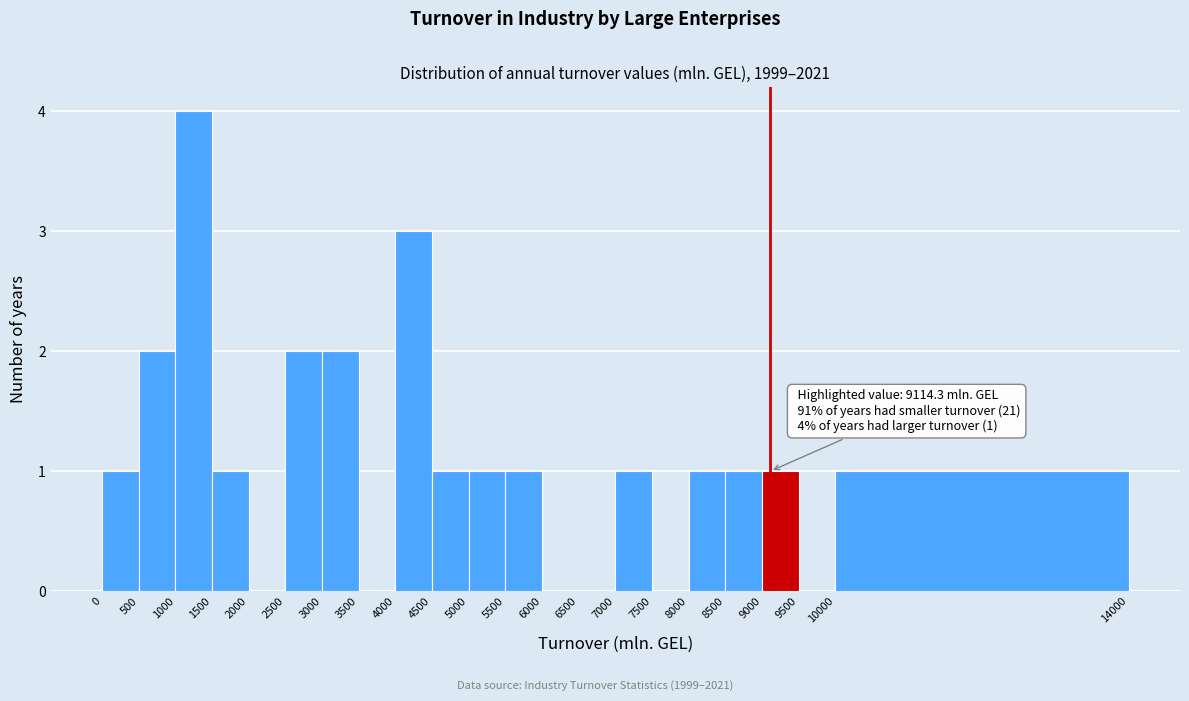

Over which range of the x-axis is the bar tallest?

1000 to 1500